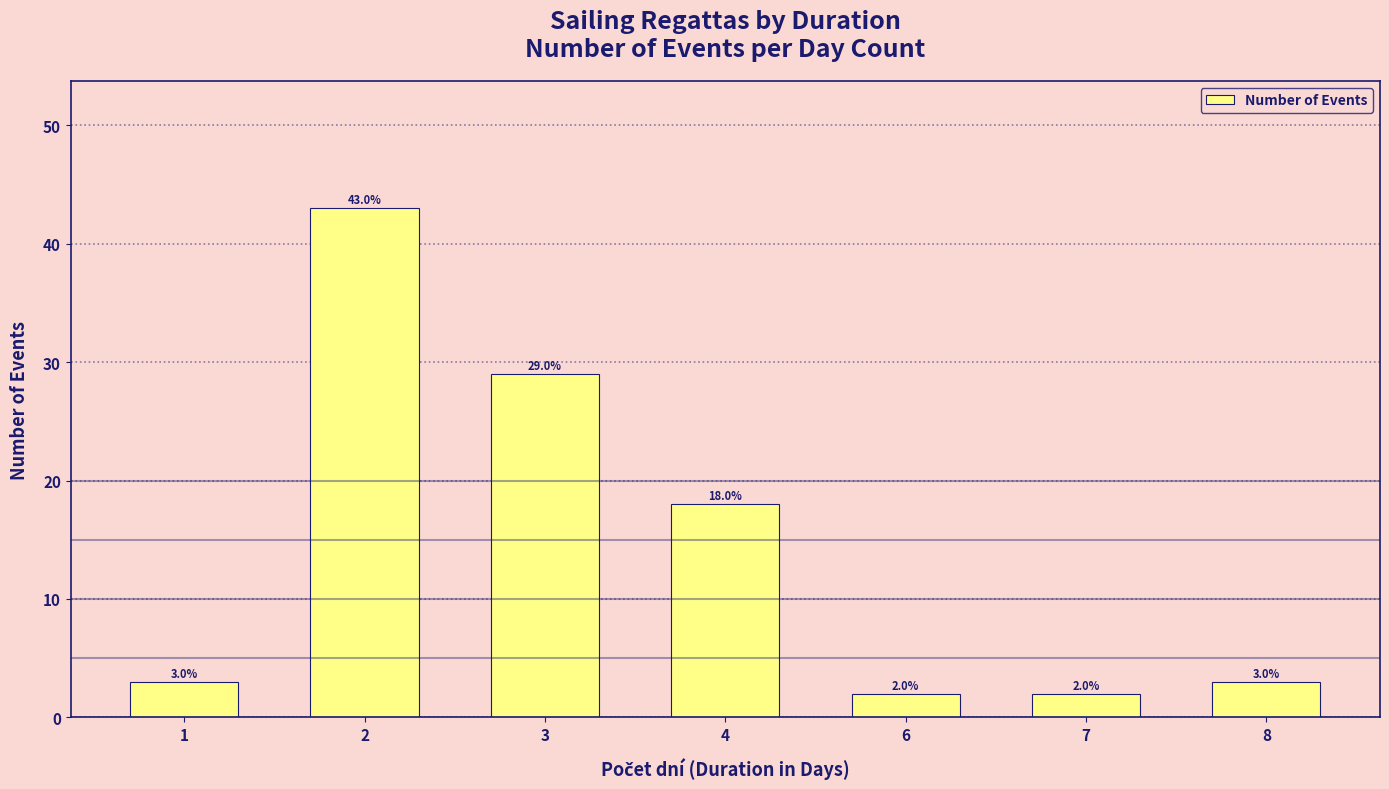

What is the value of the 6th bar from the left?

2